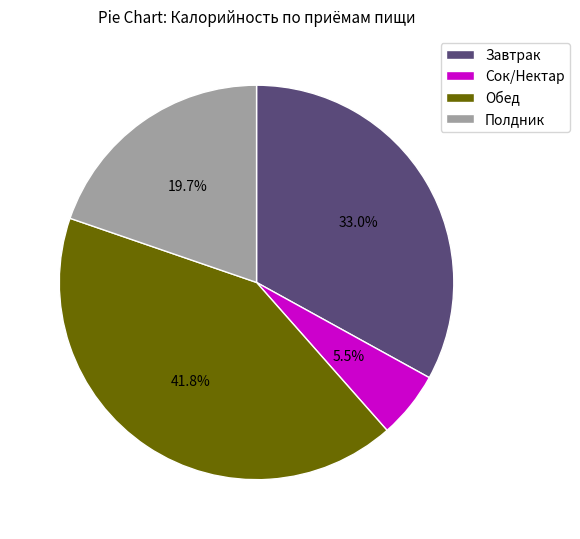

How many slices are in this pie chart?

4